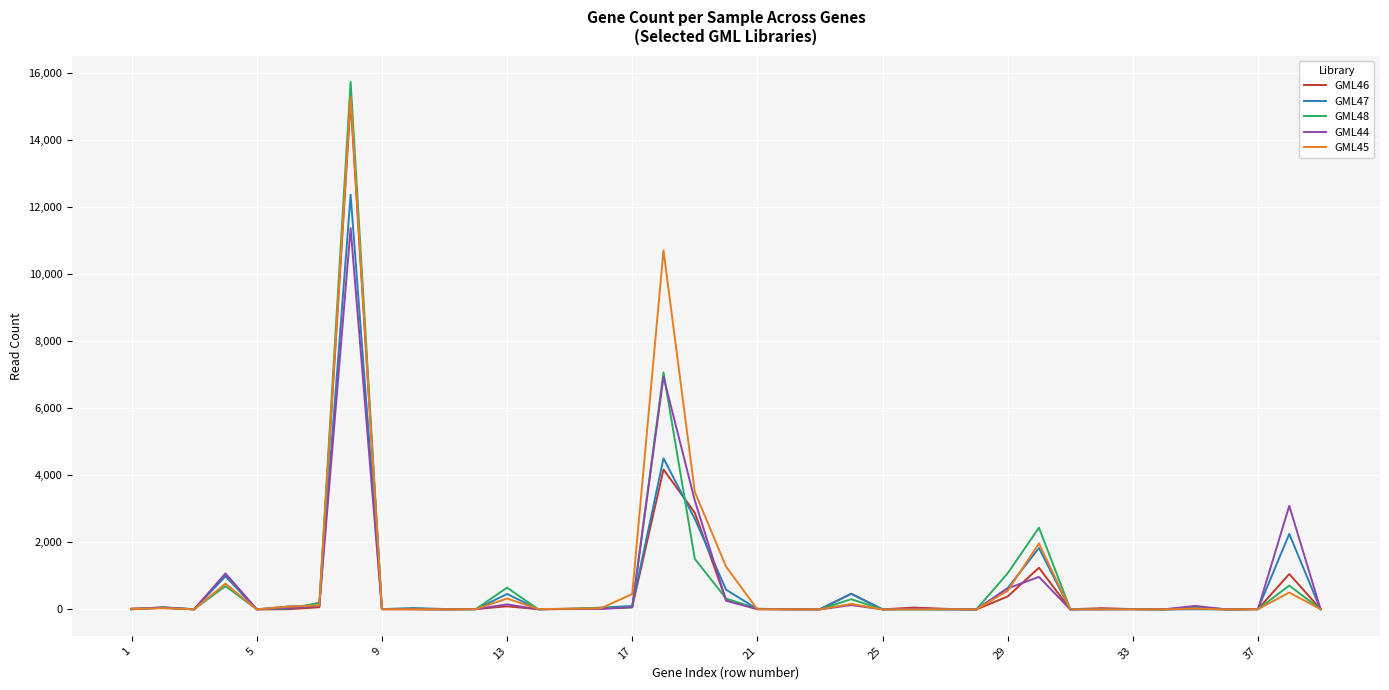

Which series has the largest range (max minus min)?

GML48